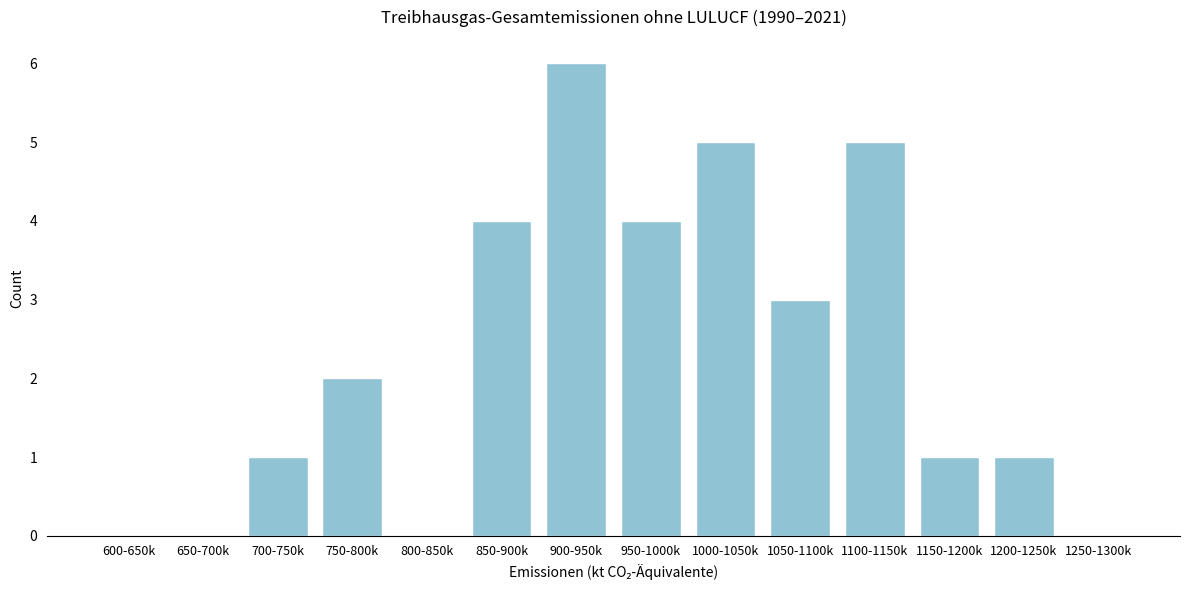

Reading left to right, what are all the values shown in this chart?

600-650k=0	650-700k=0	700-750k=1	750-800k=2	800-850k=0	850-900k=4	900-950k=6	950-1000k=4	1000-1050k=5	1050-1100k=3	1100-1150k=5	1150-1200k=1	1200-1250k=1	1250-1300k=0